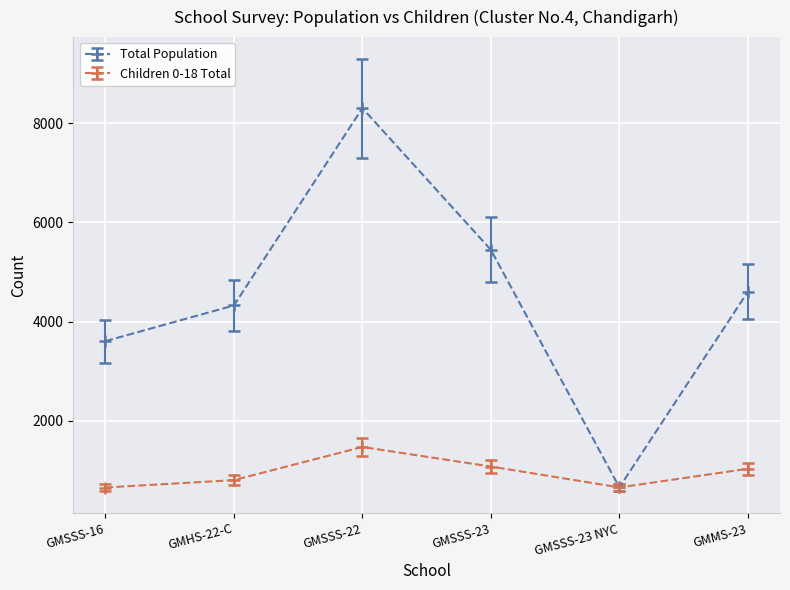

The value of Children 0-18 Total at GMSSS-23 is 1521. True or false?

False